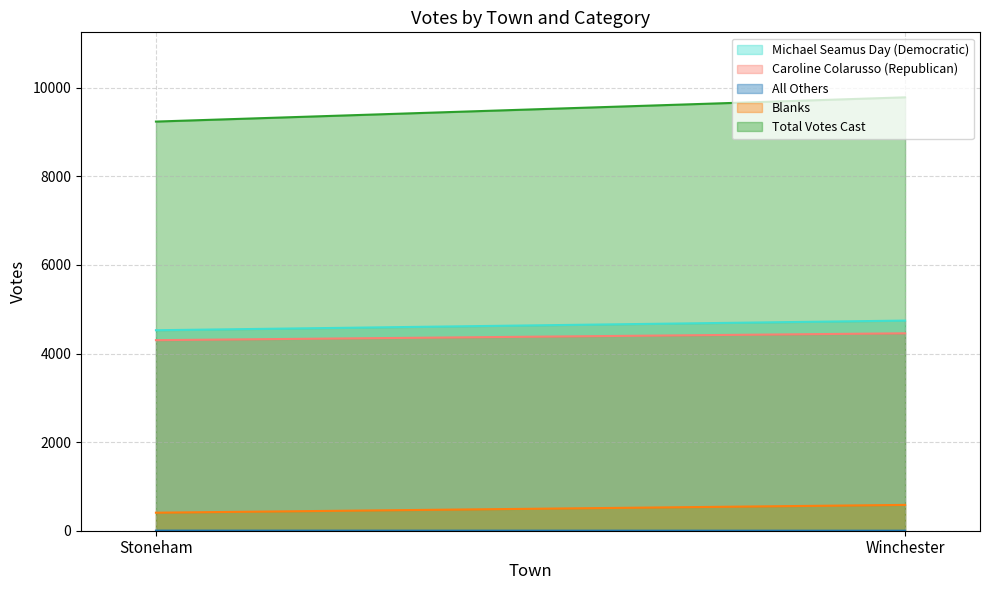

What is the difference between the Caroline Colarusso (Republican) values at Stoneham and Winchester?

155